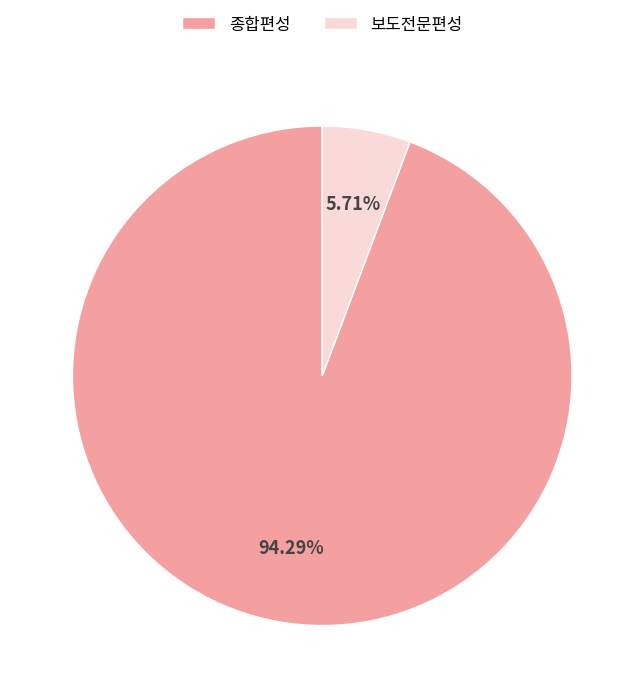

Which has a higher value, 종합편성 or 보도전문편성?

종합편성